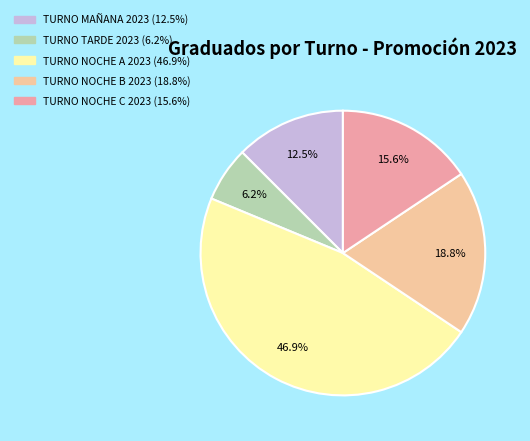

Is it true that TURNO NOCHE A 2023 is 31% of the pie?

False